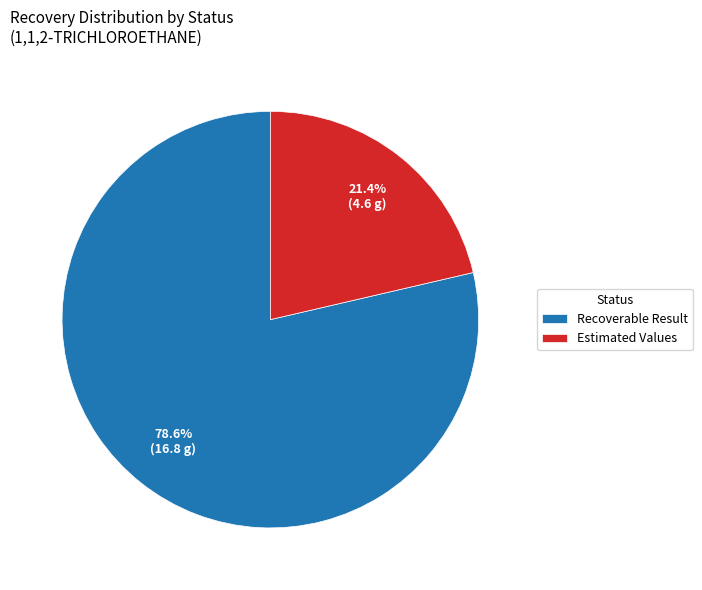

What is the total percentage of Estimated Values and Recoverable Result?

100.0%